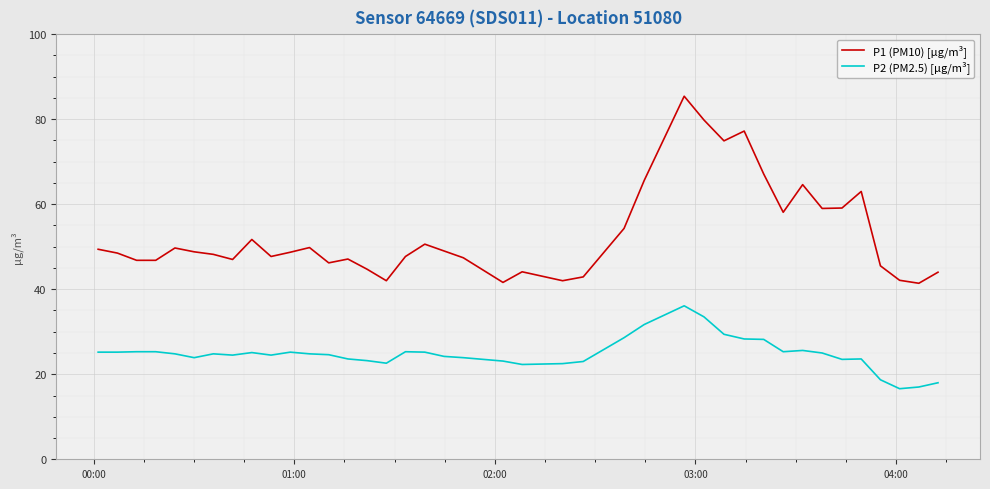

What is the lowest value of the P1 (PM10) [µg/m³] series?

41.4